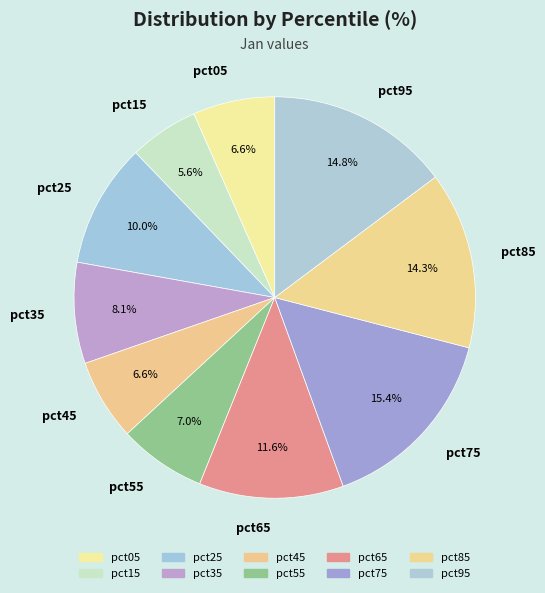

Combined, what portion of the pie is pct25 and pct15?

15.6%